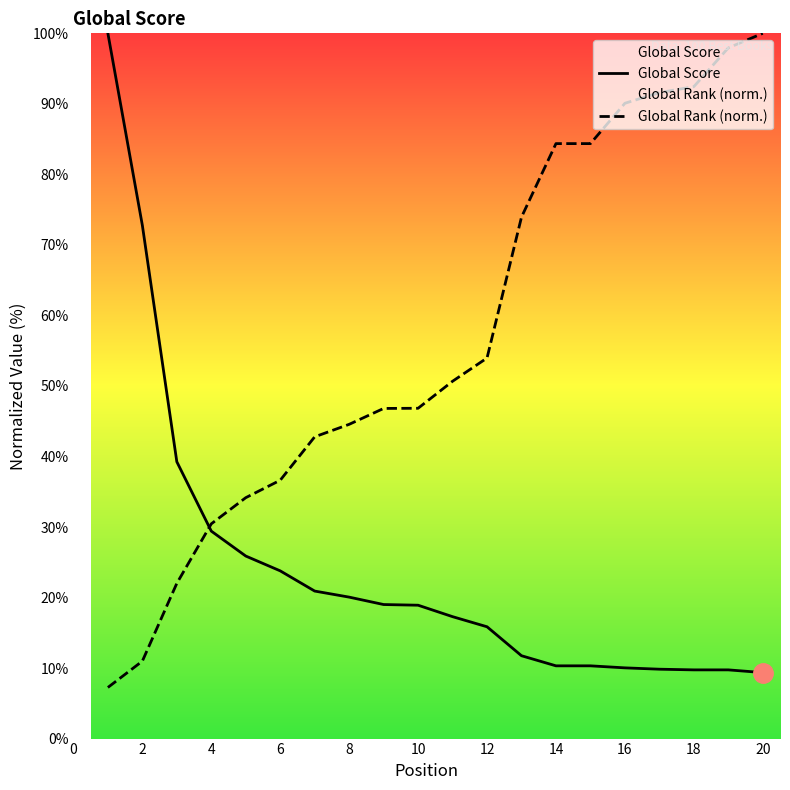

What is the difference between the highest and lowest values at 11?

33.4